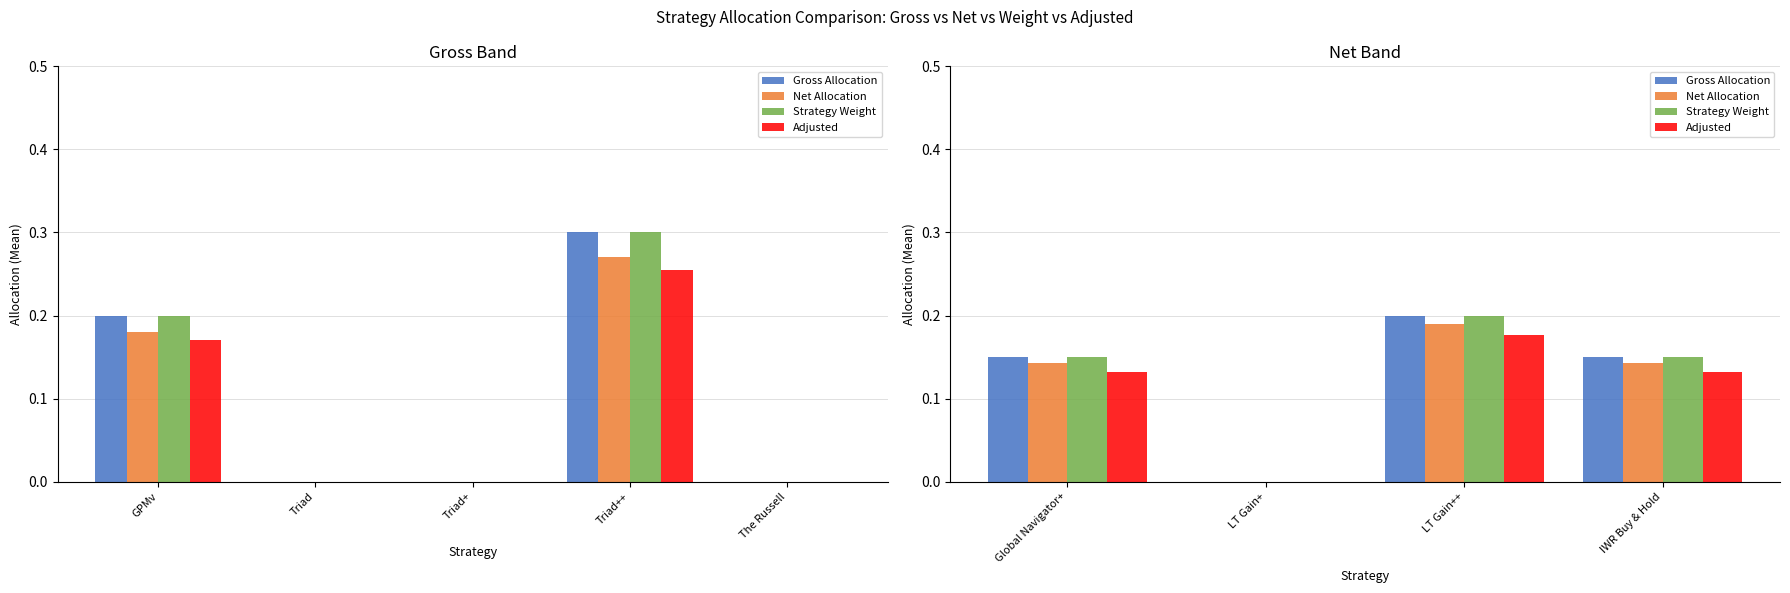

Does the chart contain any negative values?

No